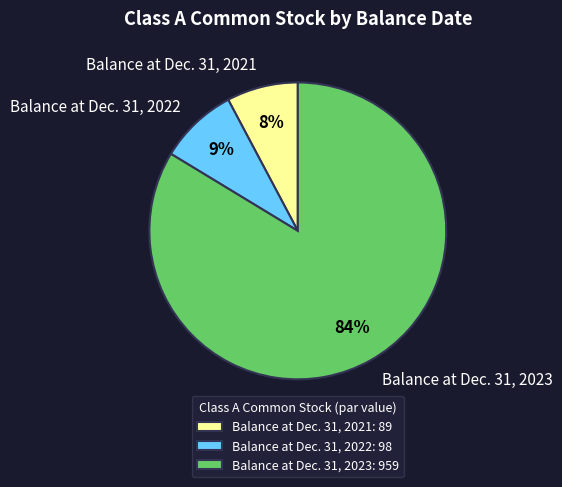

True or false: Balance at Dec. 31, 2022 accounts for 9% of the total.

True